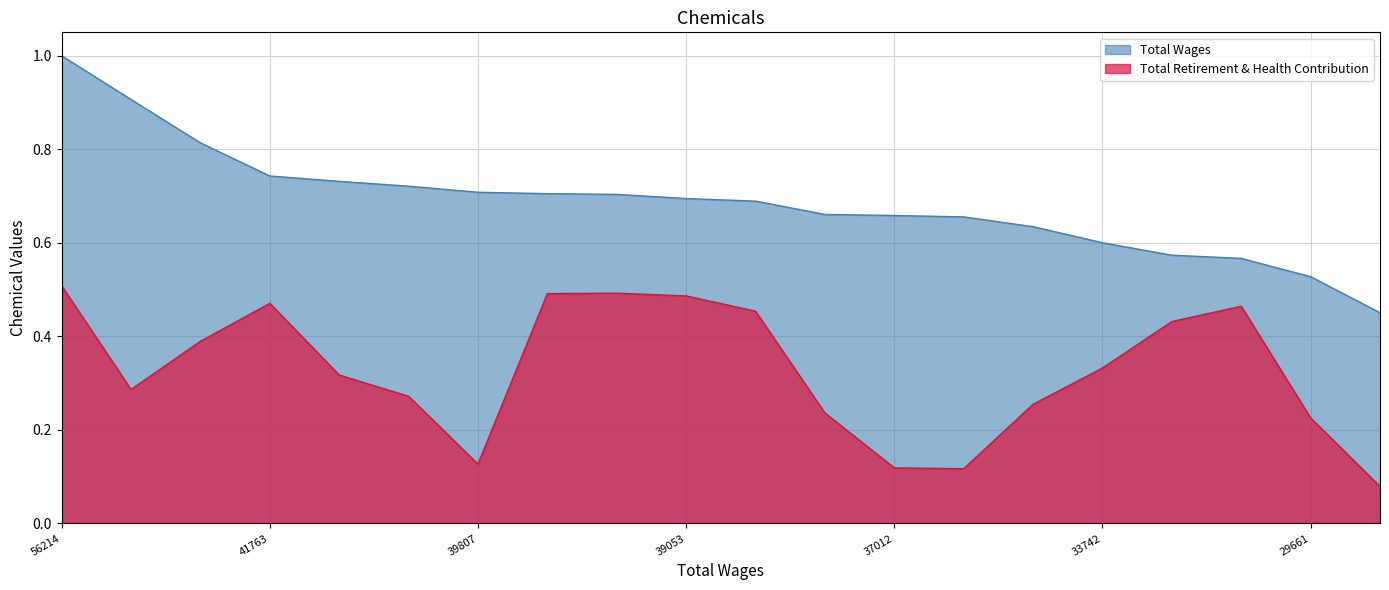

Count the number of categories in the chart.

20